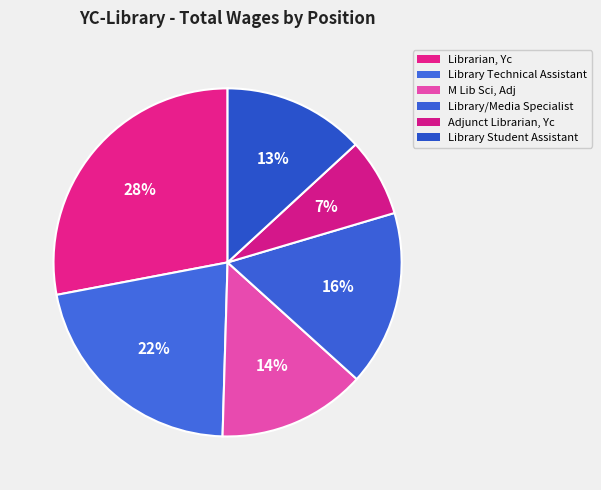

How many segments does this pie chart have?

6